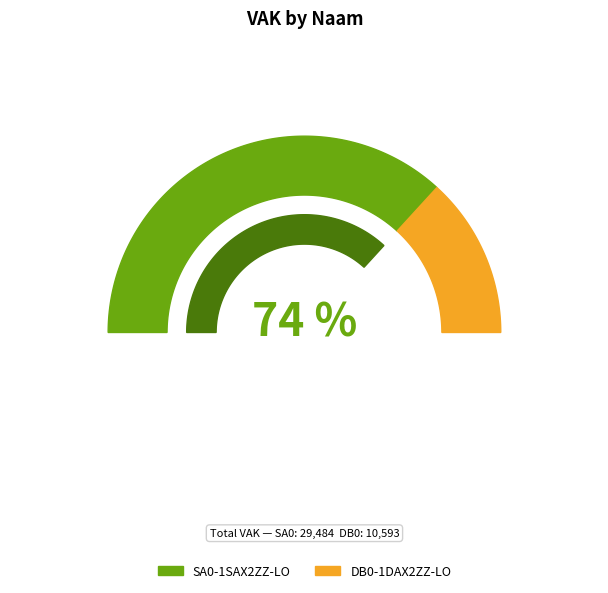

To the nearest percent, what portion does DB0-1DAX2ZZ-LO represent?

26%